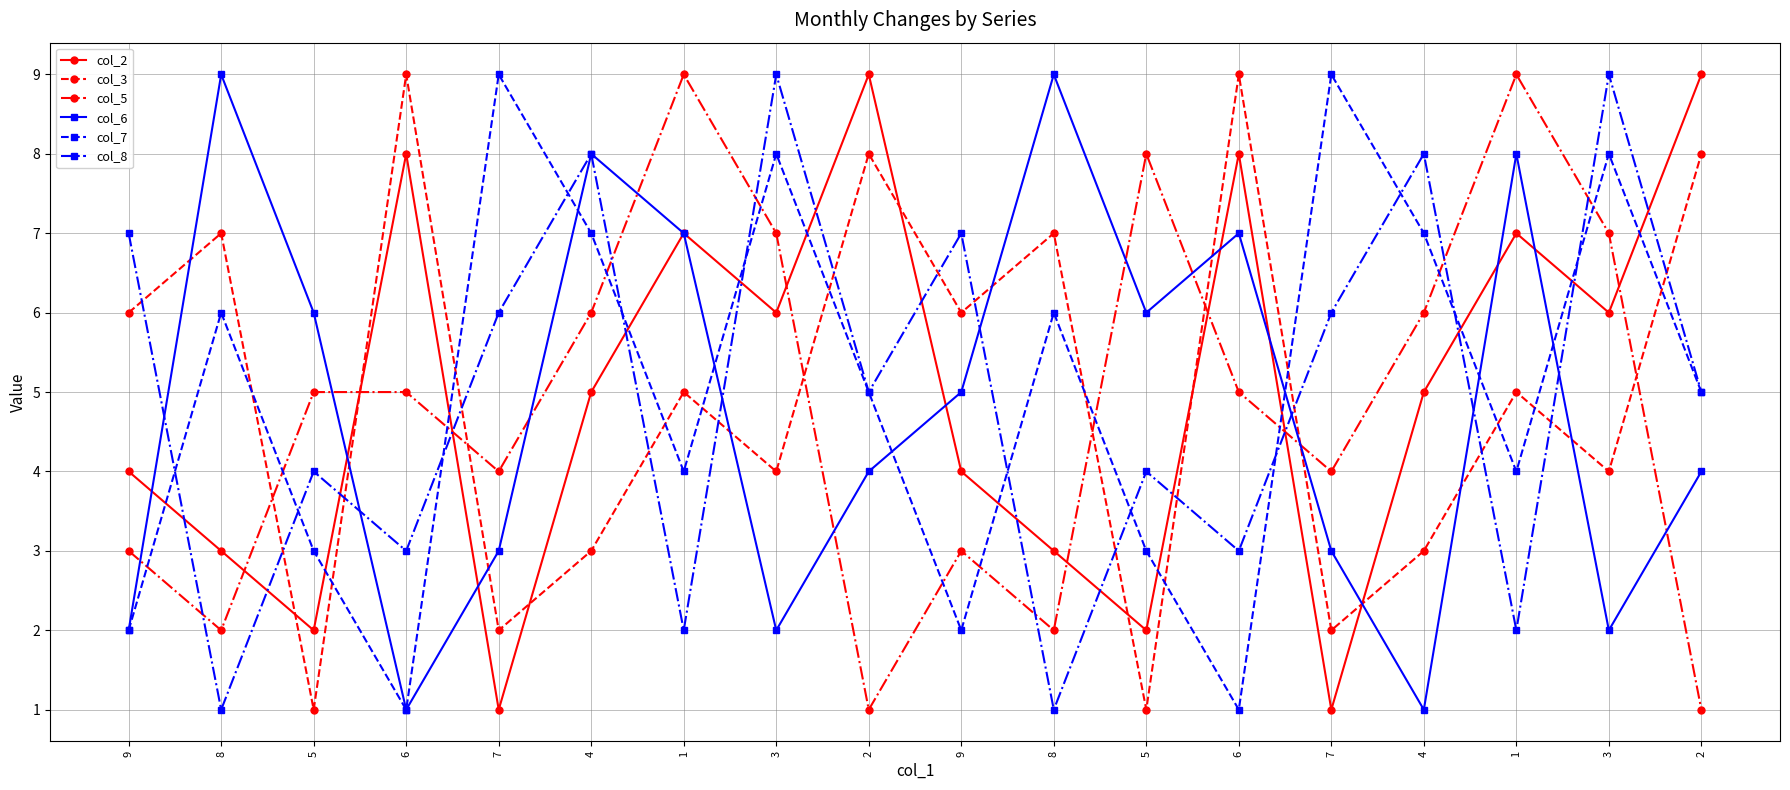

Read the col_2 value at 3.

6